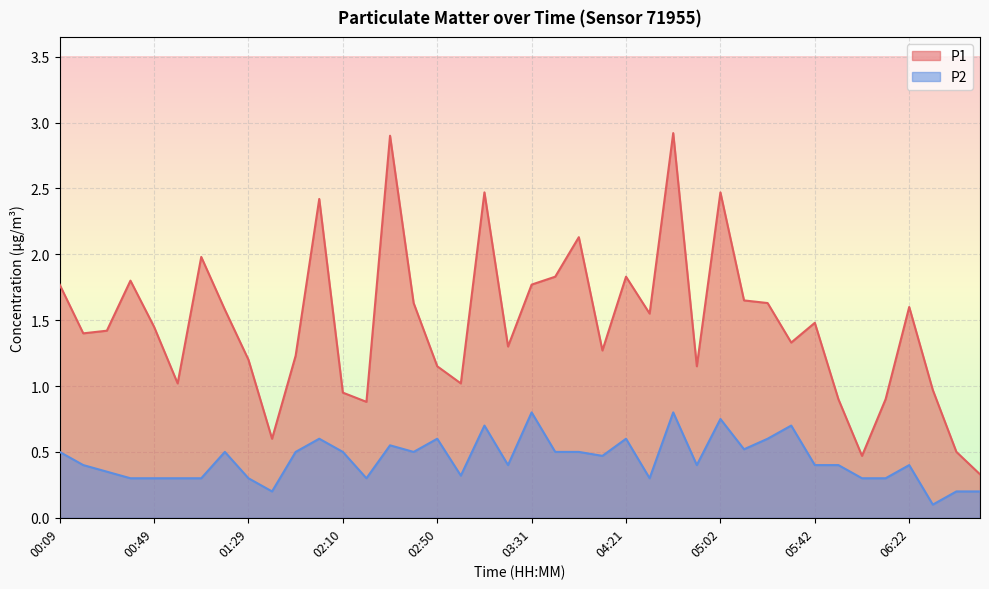

True or false: P2 and P1 cross at least once.

False